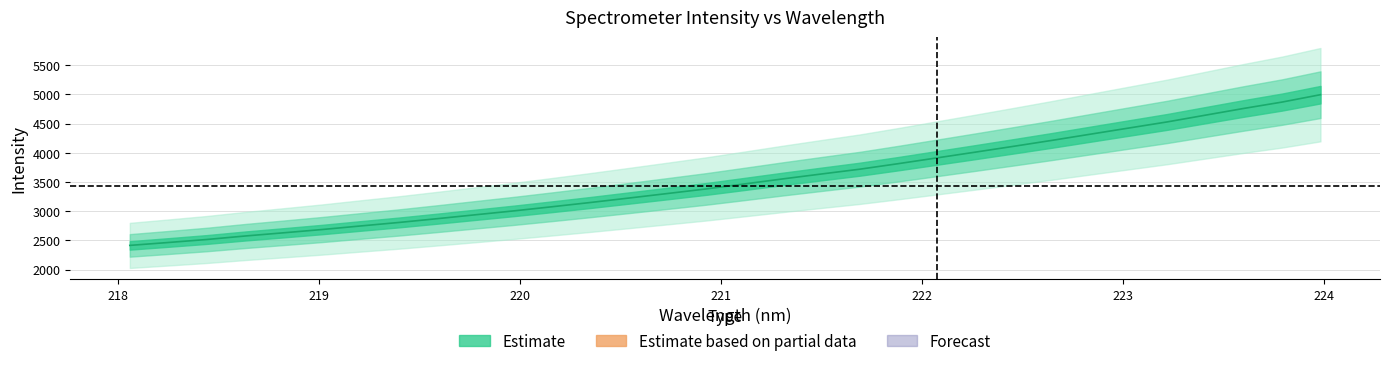

What is the minimum value shown in the chart?

2414.2